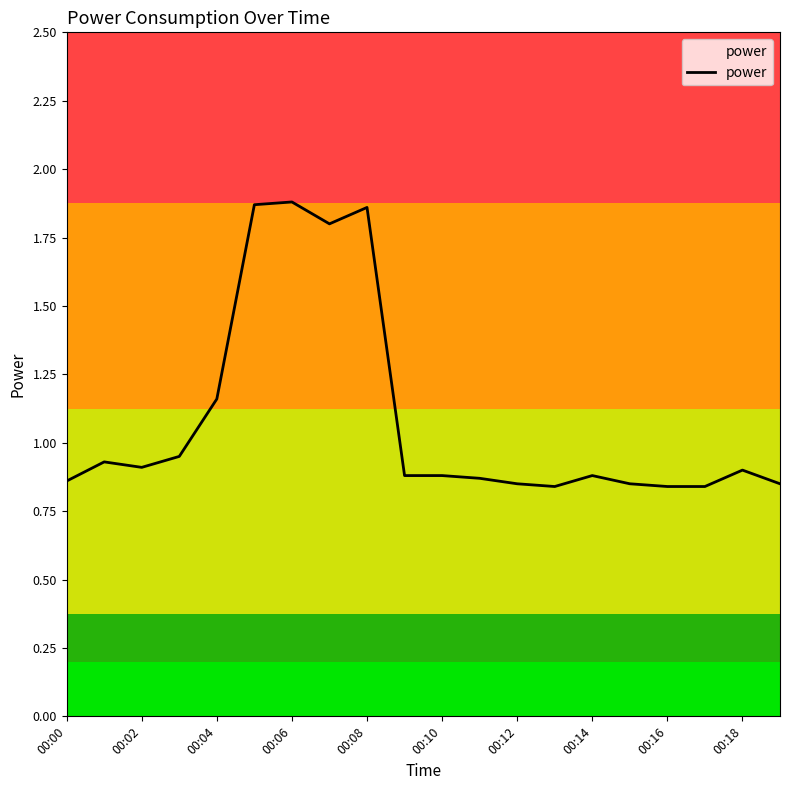

What is the difference between the maximum and minimum values?

1.0